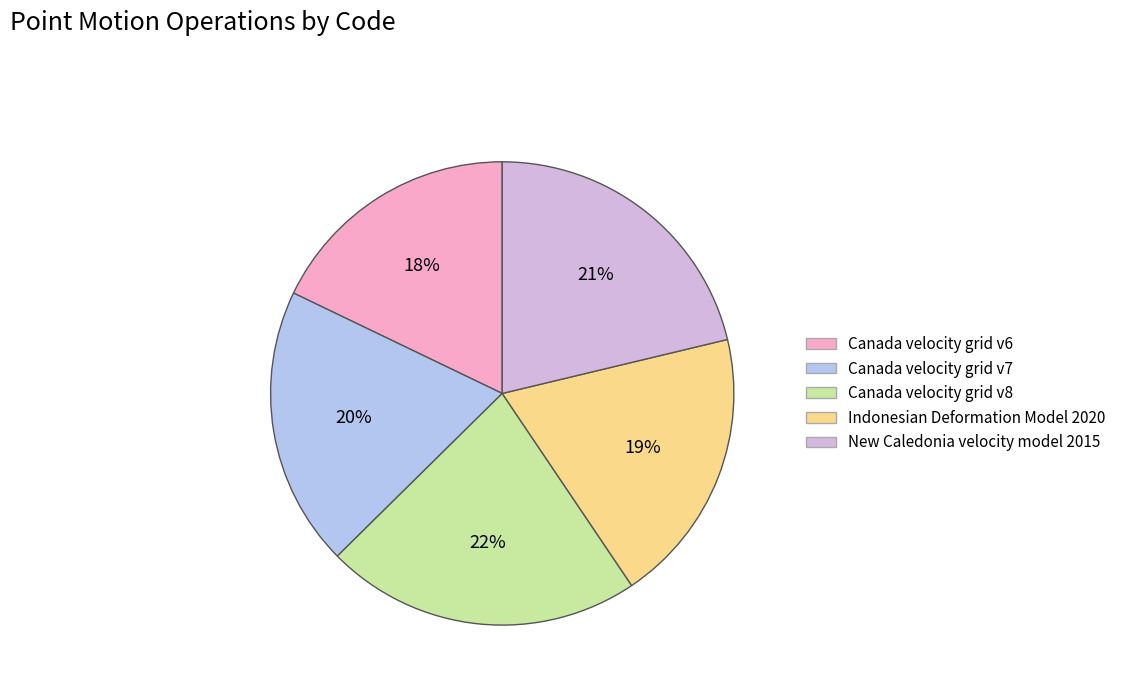

Is it true that Canada velocity grid v8 is 31% of the pie?

False